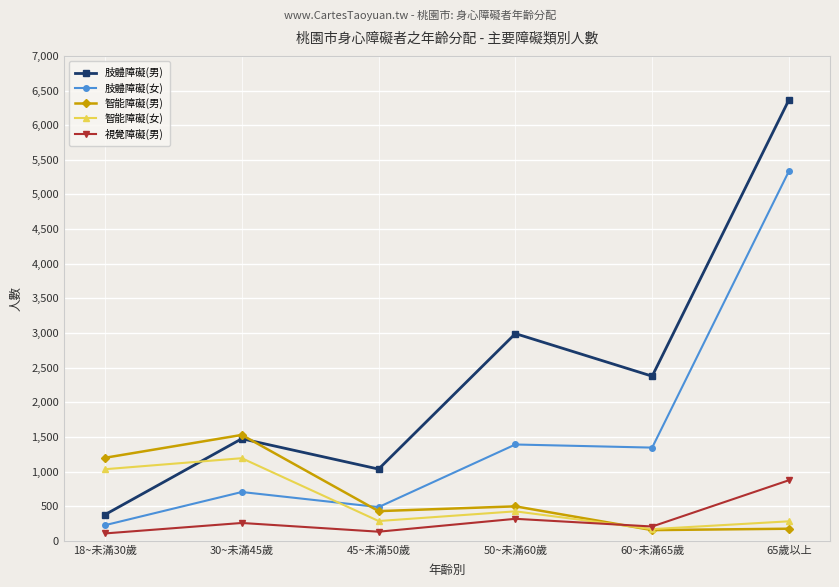

What is the total value across all series at 65歲以上?

13032